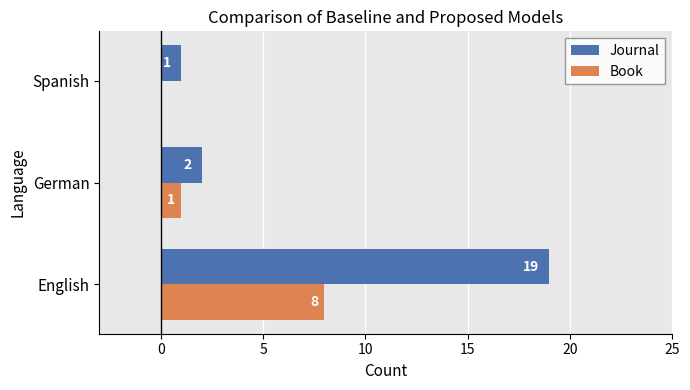

How many positive values does the Book series have?

2